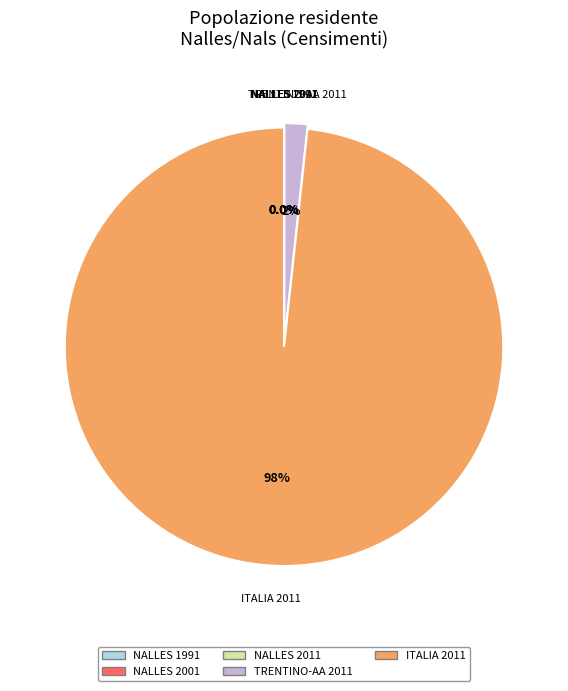

Is there any slice that represents more than half of the pie?

Yes